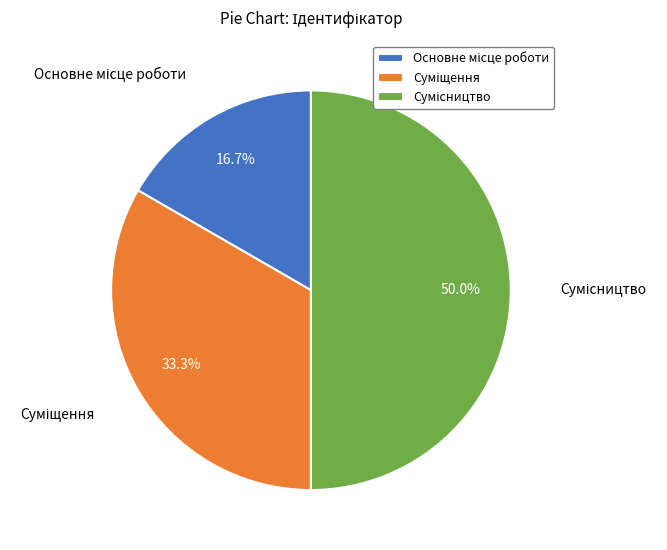

How many segments does this pie chart have?

3